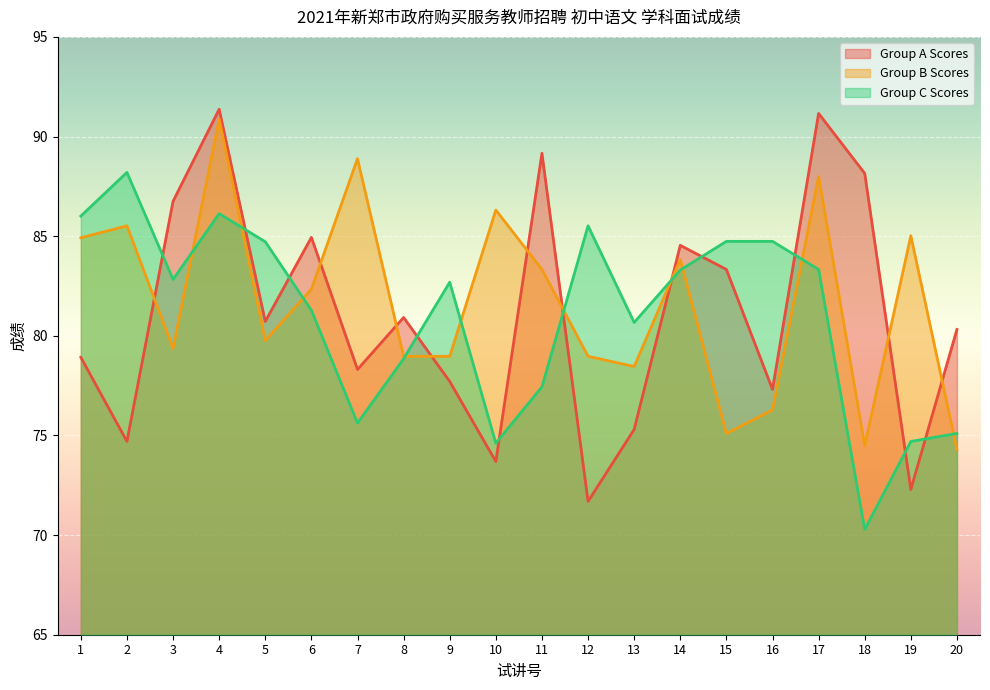

What are all the series names shown in the legend?

Group A Scores, Group B Scores, Group C Scores